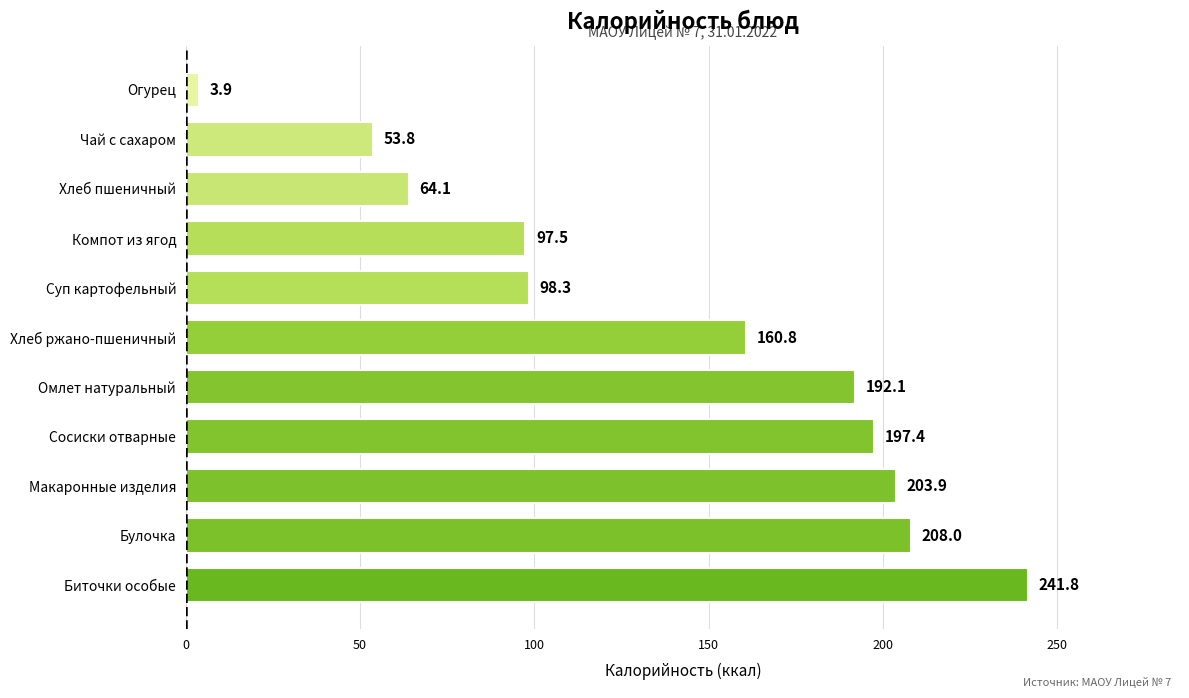

Is it true that the value at Макаронные изделия is 296.0?

False